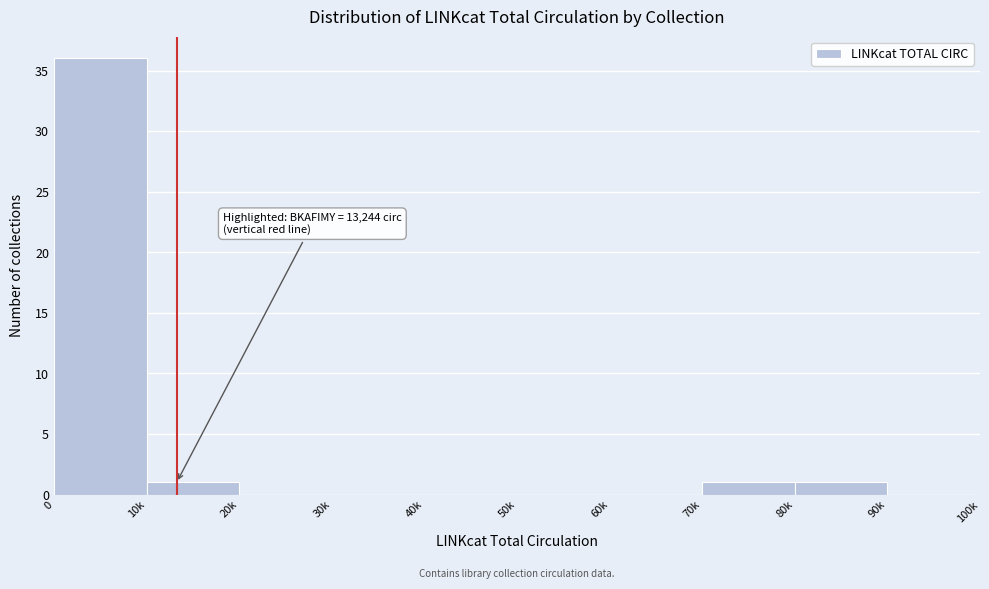

Reading left to right, transcribe all the data shown in this chart.

0=36	10k=1	20k=0	30k=0	40k=0	50k=0	60k=0	70k=1	80k=1